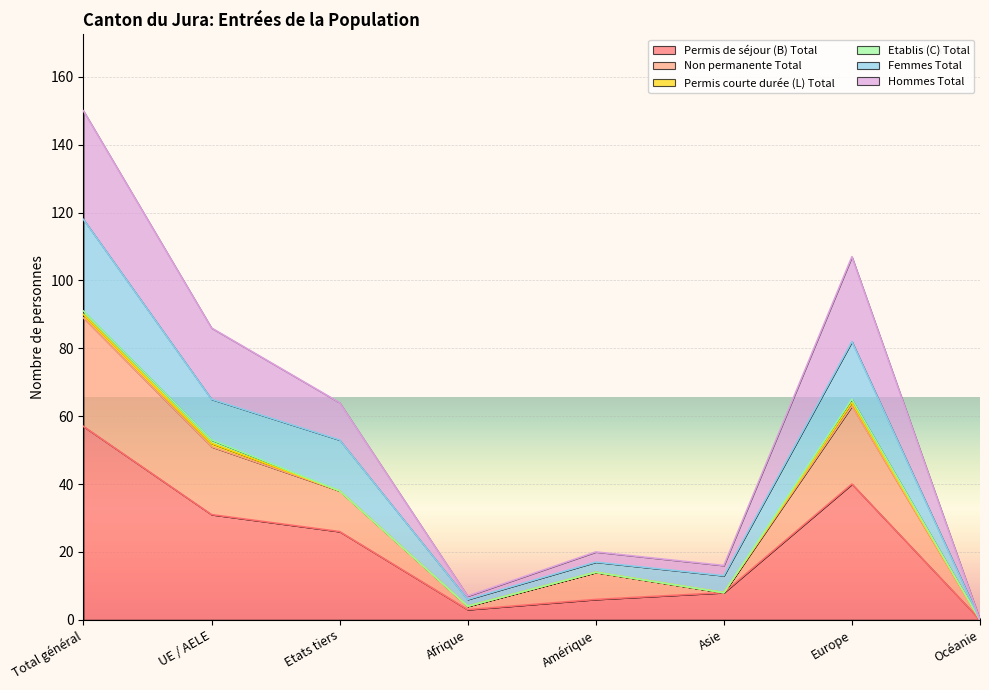

What is the label of the 3rd point from the left?

Etats tiers